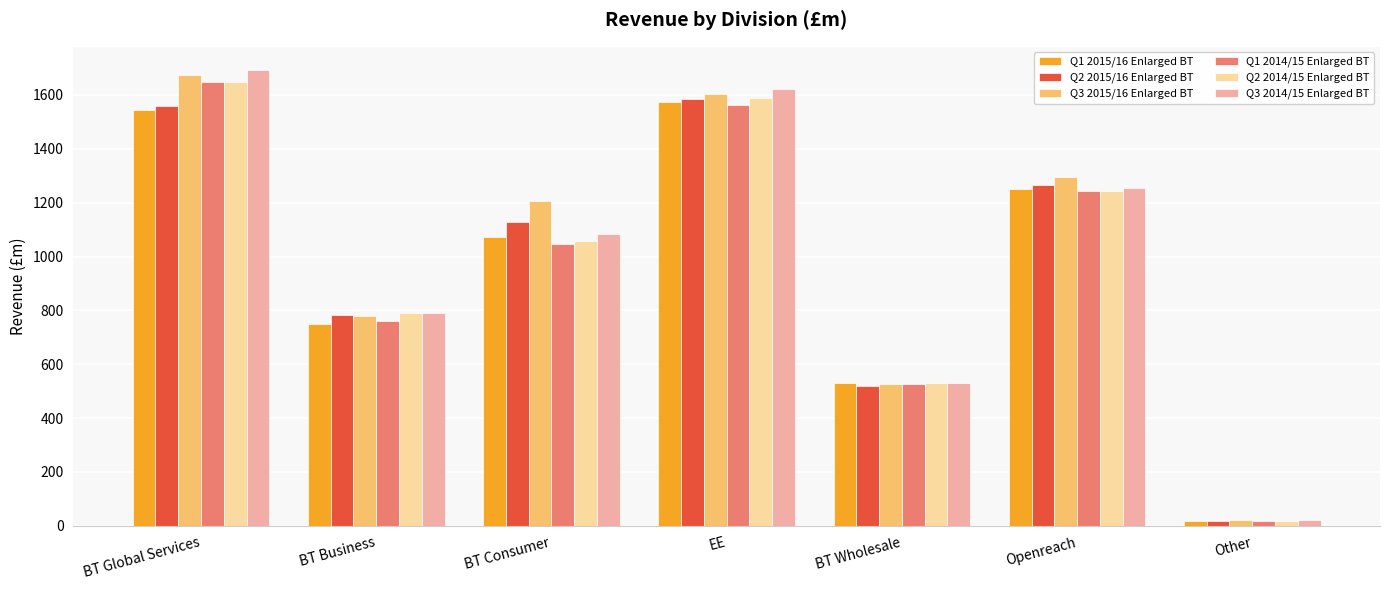

What is the sum of all Q3 2015/16 Enlarged BT values?

7106